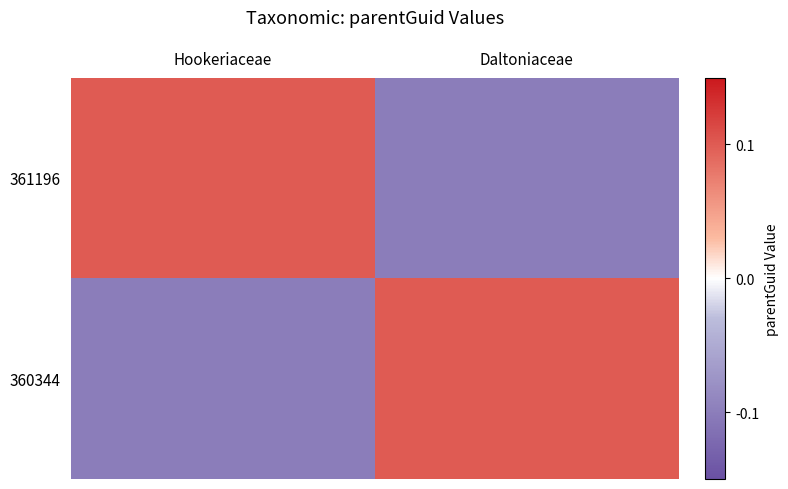

Rank the series by their maximum value, from lowest to highest.

361196, 360344